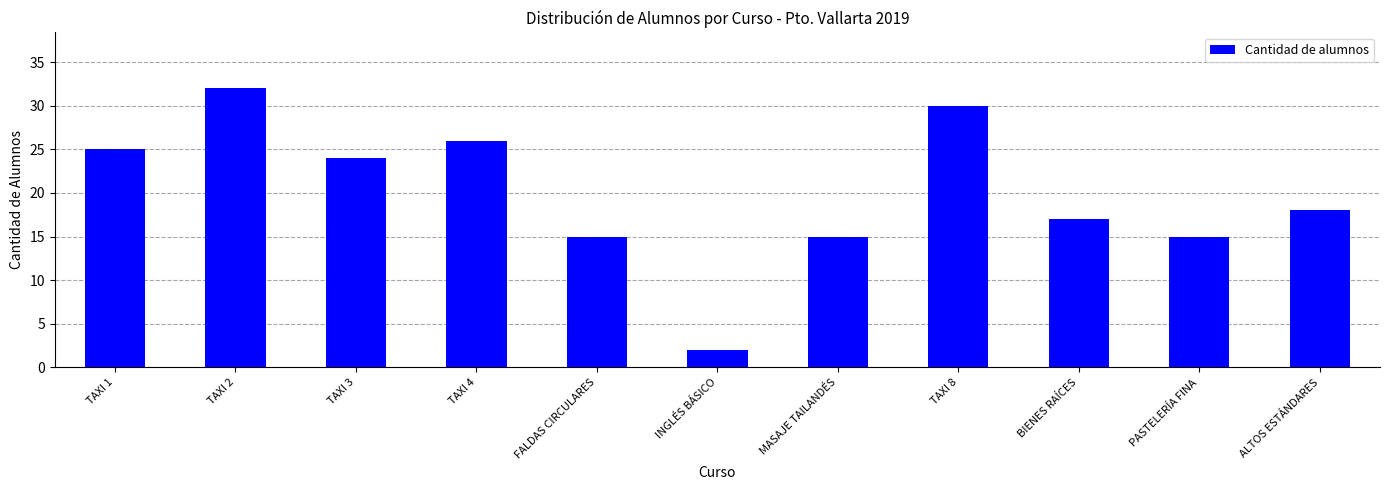

What is the approximate value at BIENES RAÍCES, to the nearest 5?

15